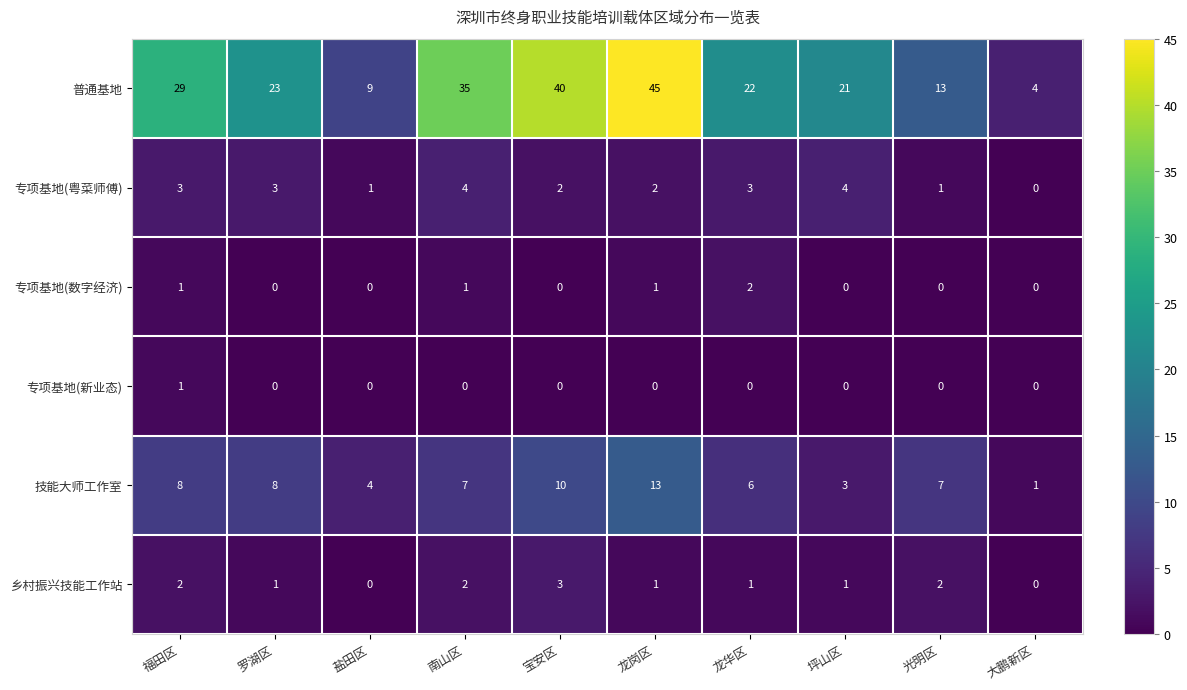

At which label does 技能大师工作室 first exceed 7?

福田区